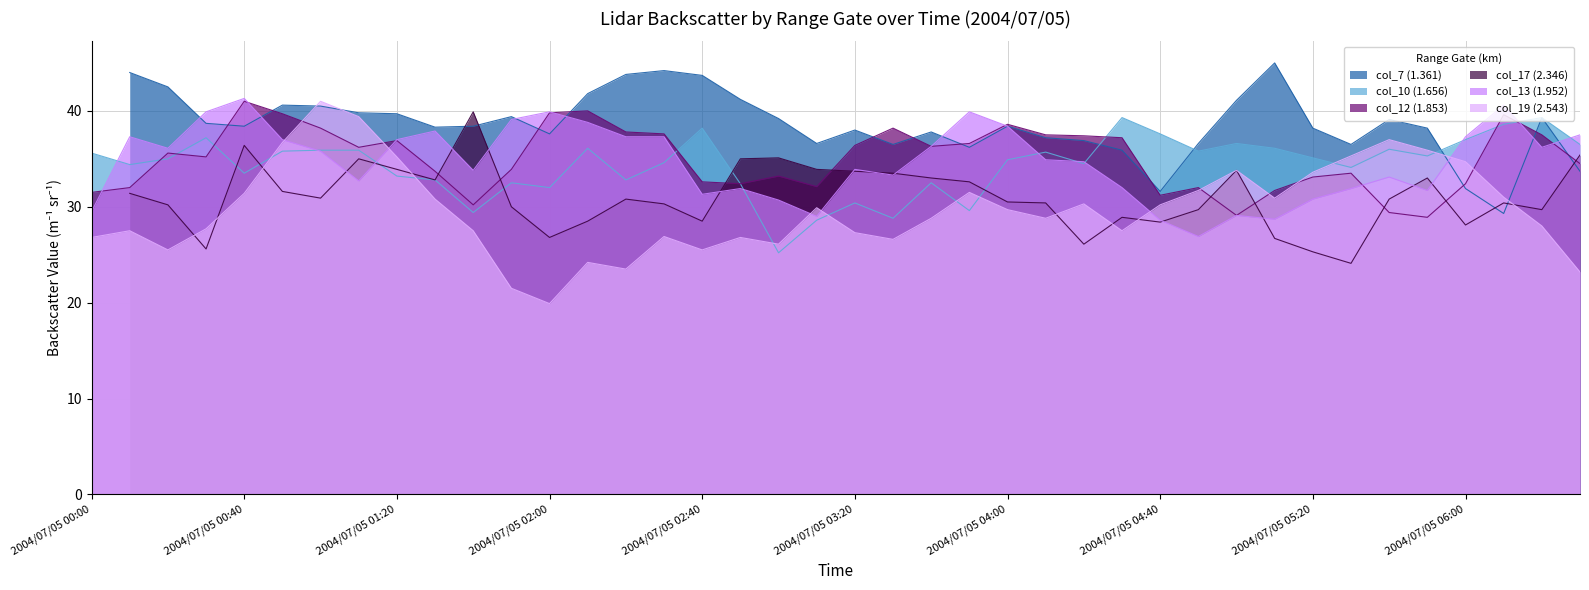

At which category is the sum across all series the highest?

2004/07/05 01:00